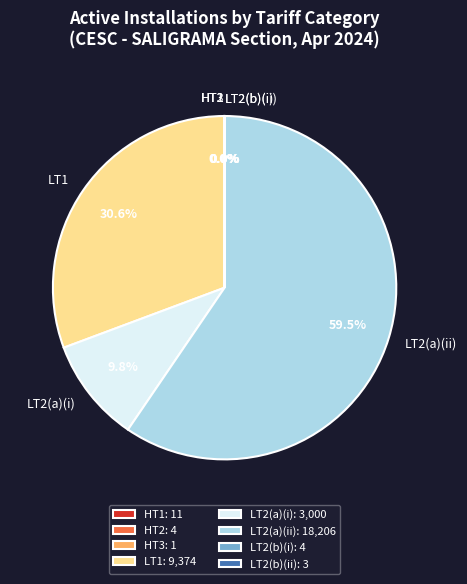

Which has a higher value, LT2(a)(i) or LT1?

LT1